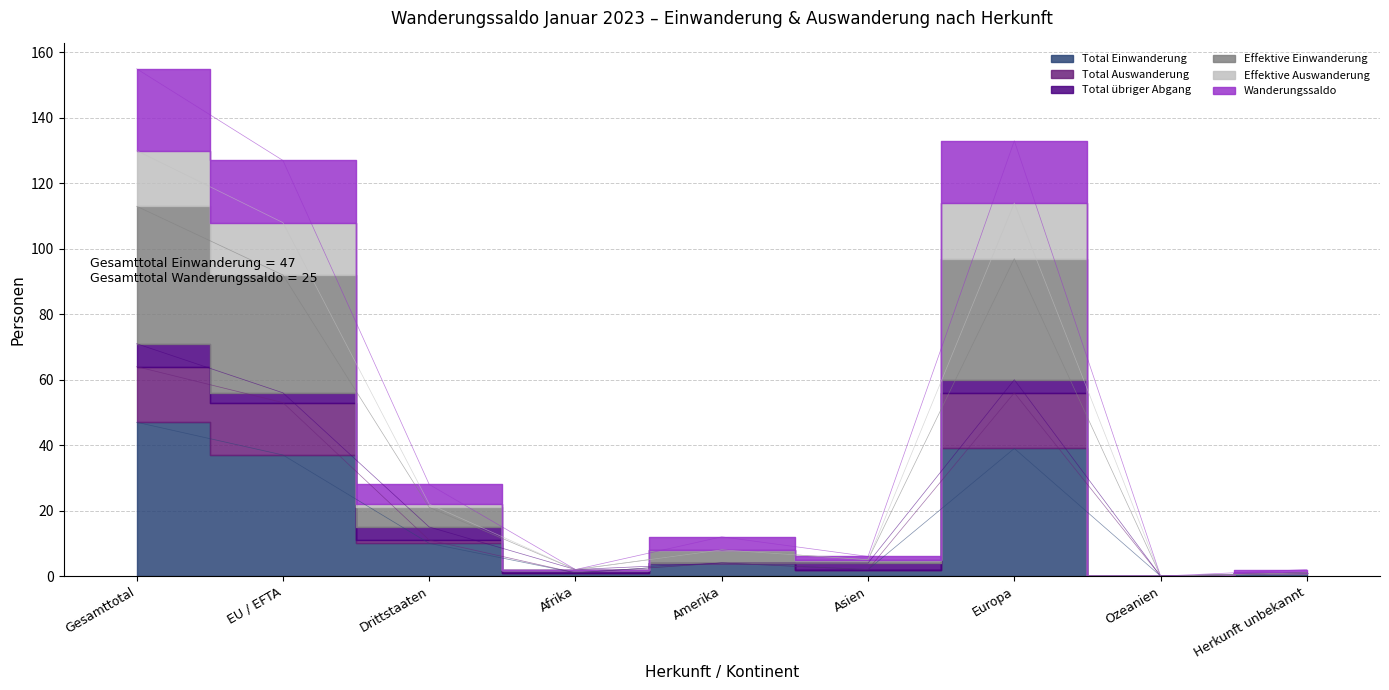

What is the difference between the highest and lowest values at Gesamttotal?

108